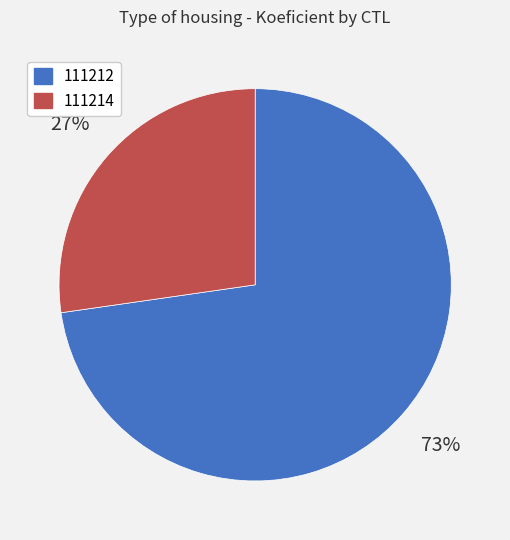

To the nearest percent, what portion does 111214 represent?

27%